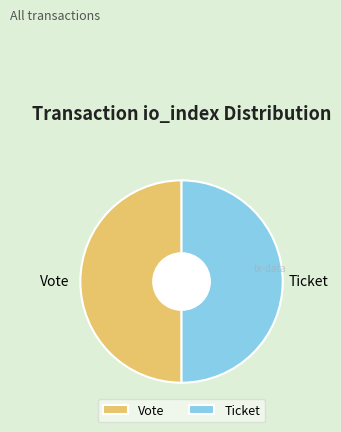

Do Ticket and Vote together represent more than half of the pie?

Yes